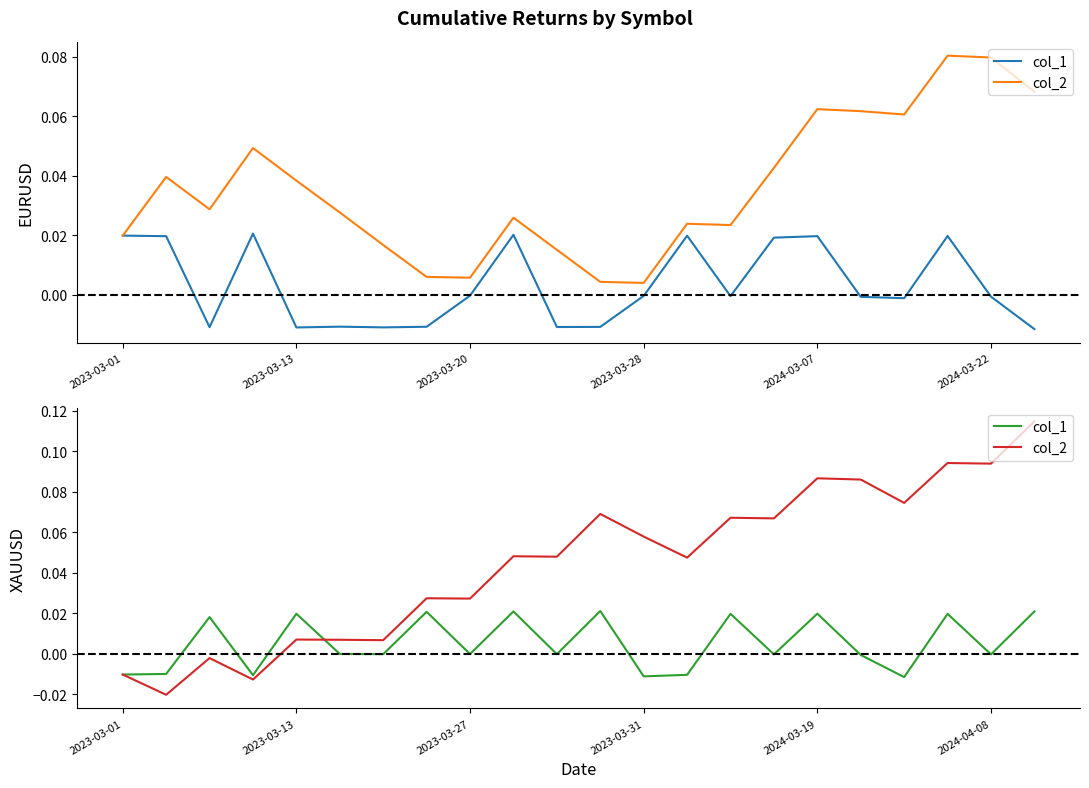

True or false: col_2 and col_1 cross at least once.

True